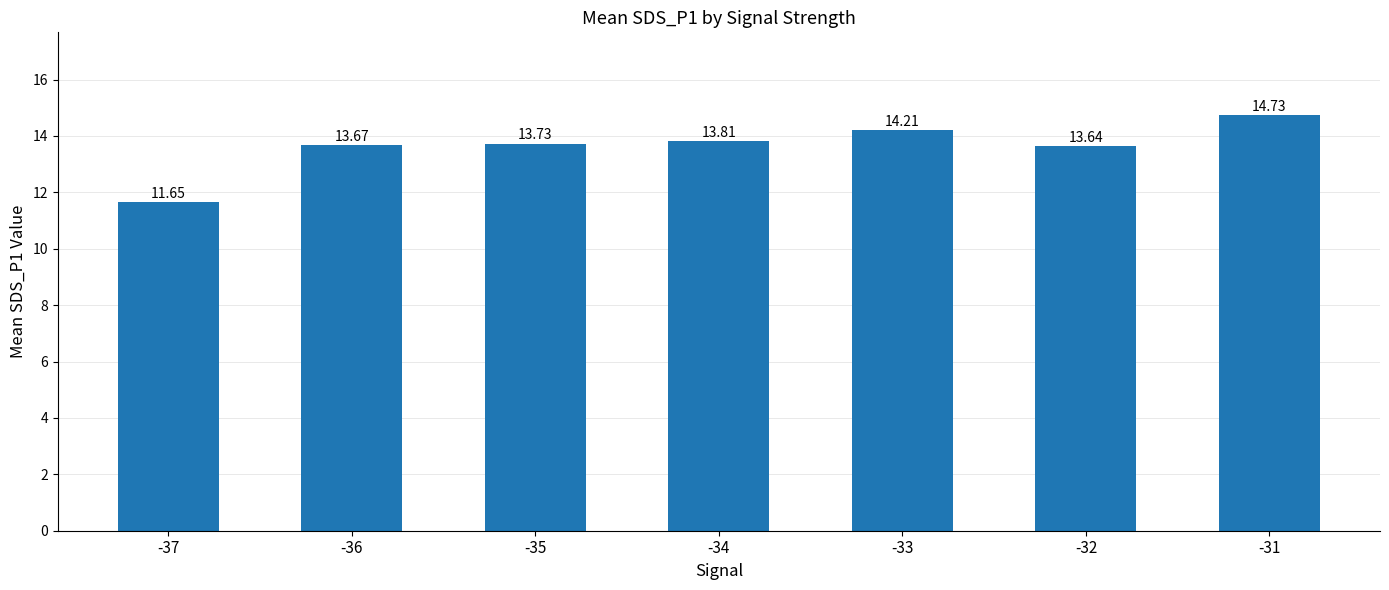

Approximately how many times larger is the value at -31 compared to -37?

1.3